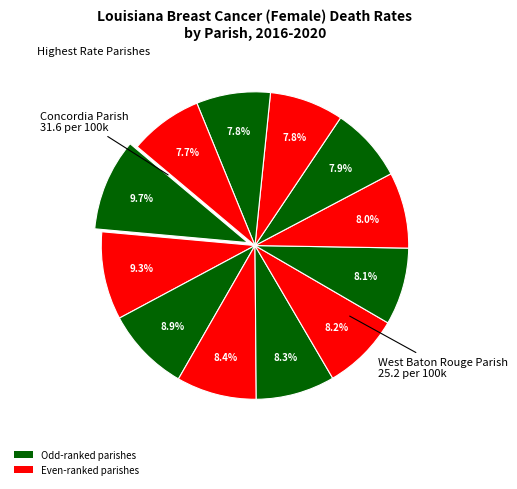

Count the number of slices in the pie.

12